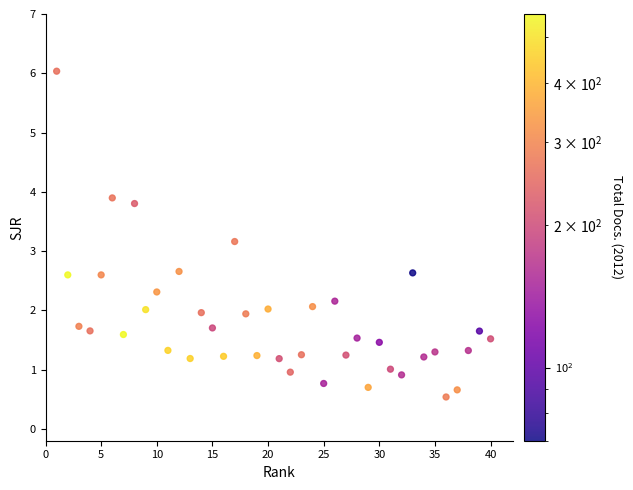

What Y value in the scatter plot is closest to 3?

3.2